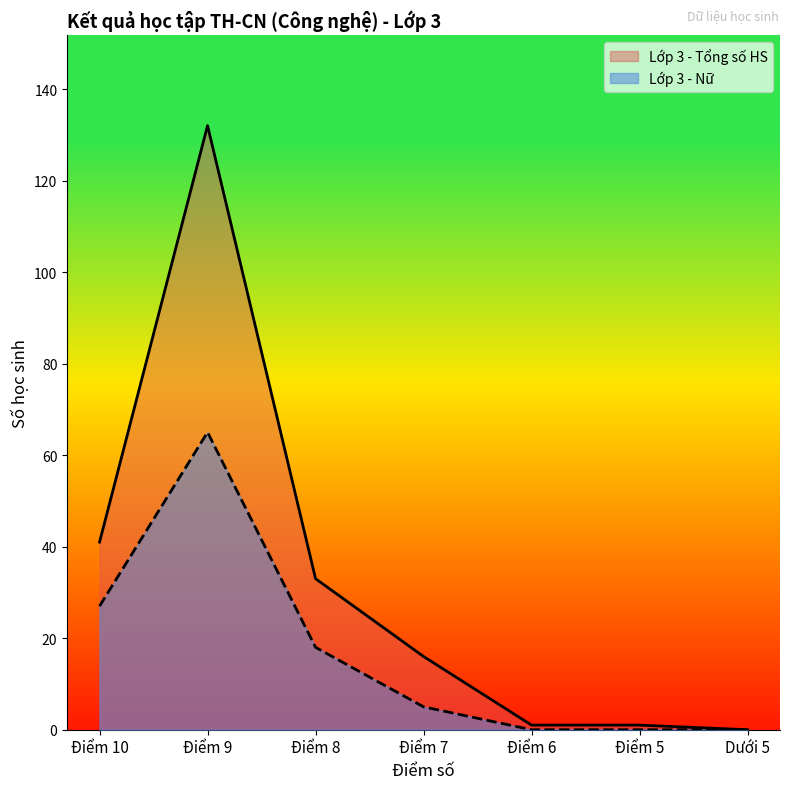

Rank the series at Điểm 7 from lowest to highest value.

Lớp 3 - Nữ, Lớp 3 - Tổng số HS